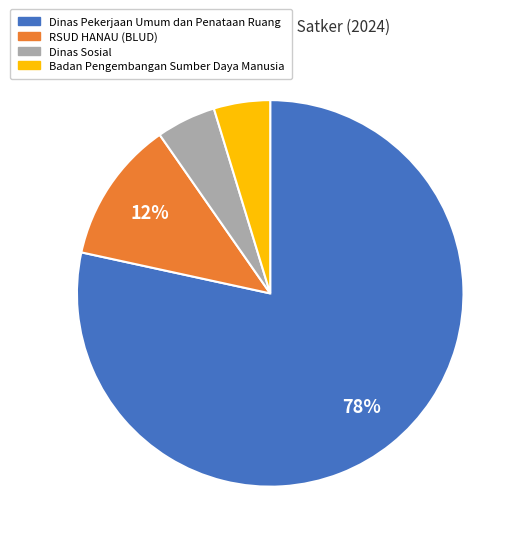

How many segments does this pie chart have?

4